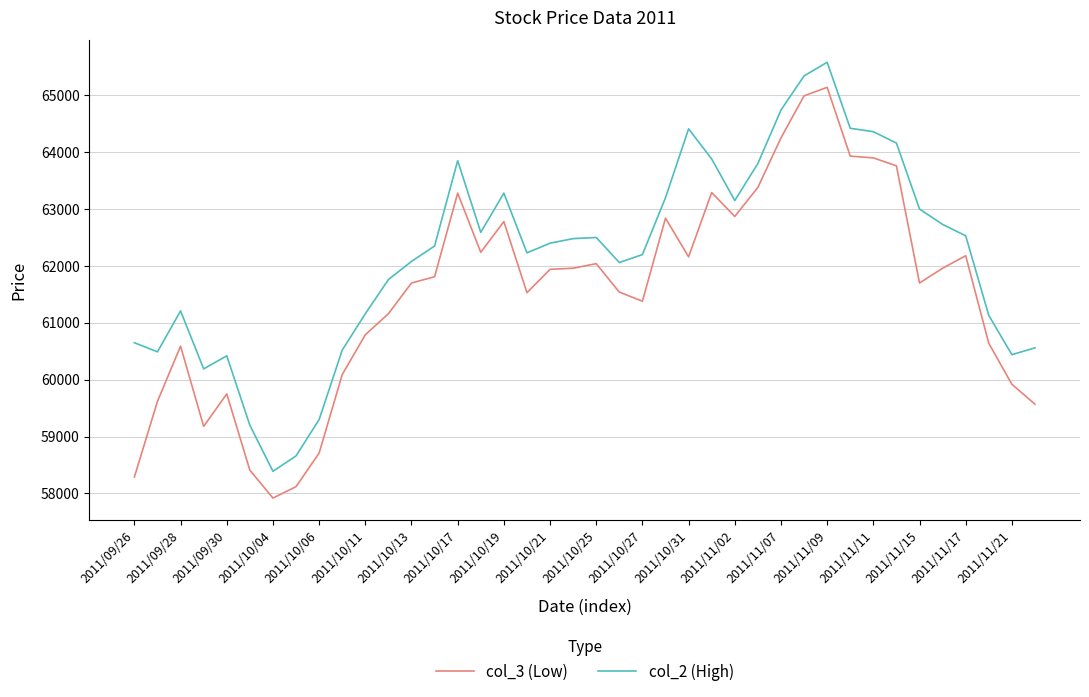

Rank the series by their maximum value, from highest to lowest.

col_2 (High), col_3 (Low)